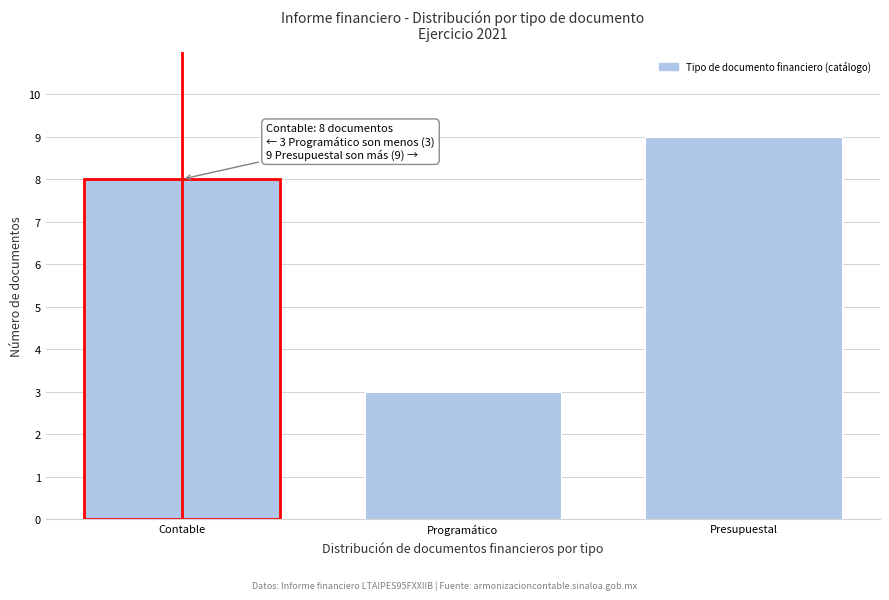

Reading left to right, extract all data points from this chart.

8	3	9